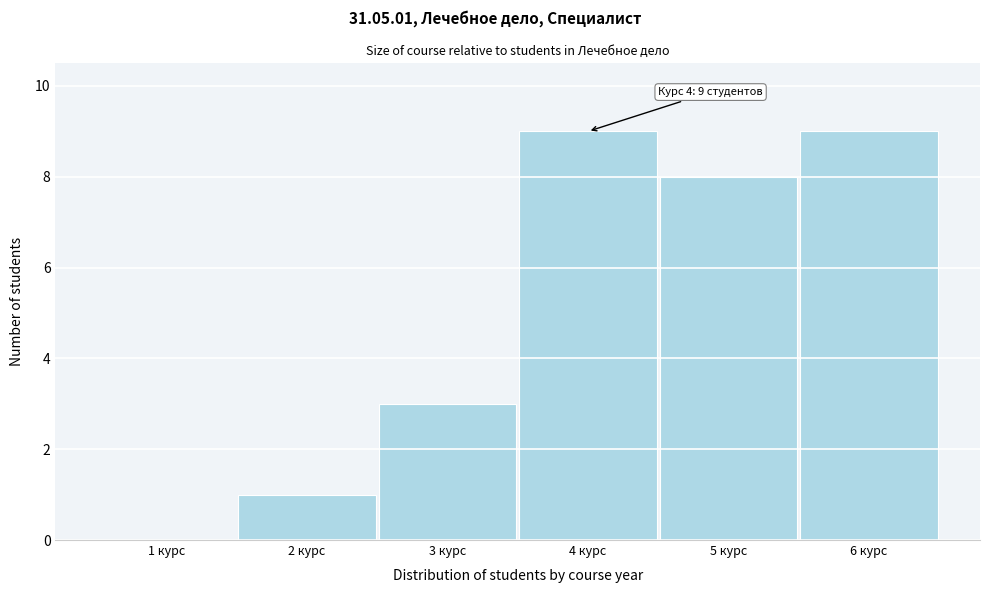

Reading left to right, transcribe all the data shown in this chart.

1 курс=0	2 курс=1	3 курс=3	4 курс=9	5 курс=8	6 курс=9